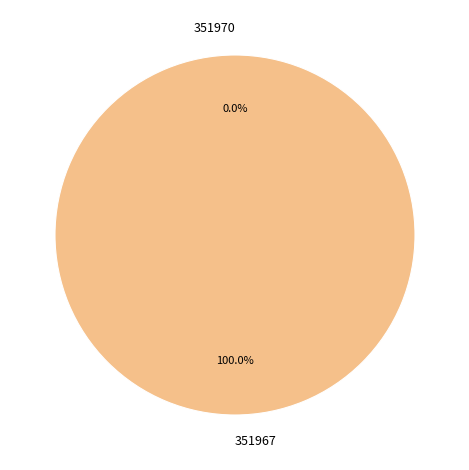

The 351970 slice represents 1% of the pie. True or false?

False